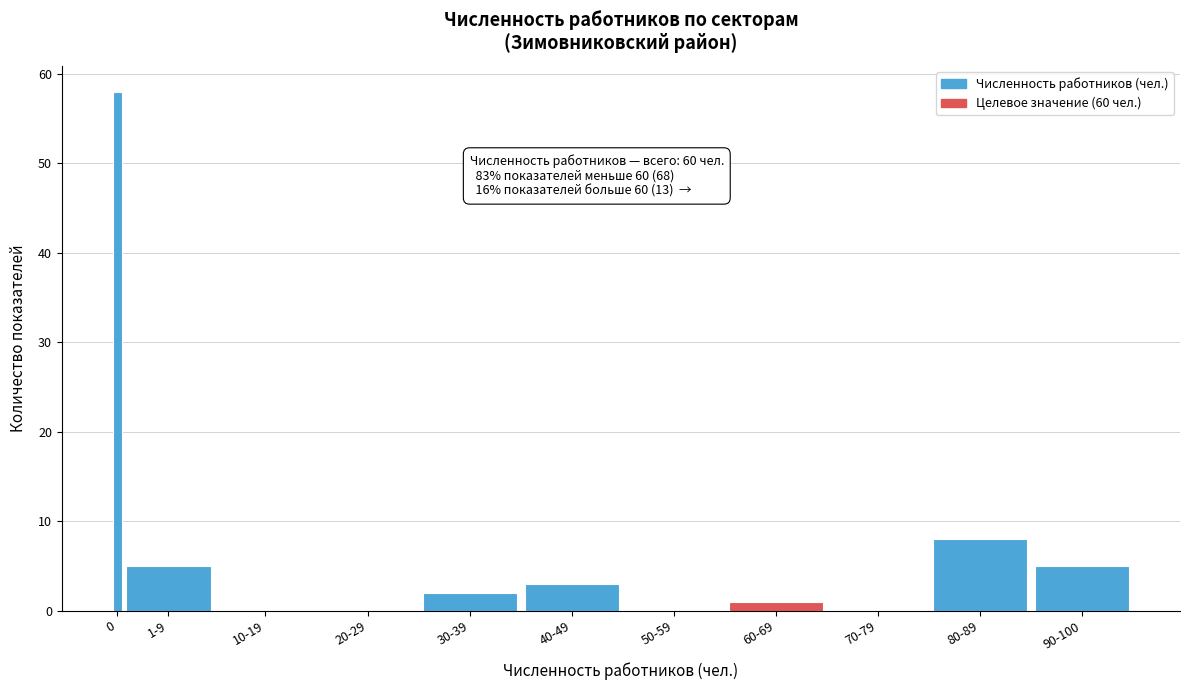

Reading right to left, list all the values displayed in this chart.

90-100=5	80-89=8	70-79=0	60-69=1	50-59=0	40-49=3	30-39=2	20-29=0	10-19=0	1-9=5	0=58